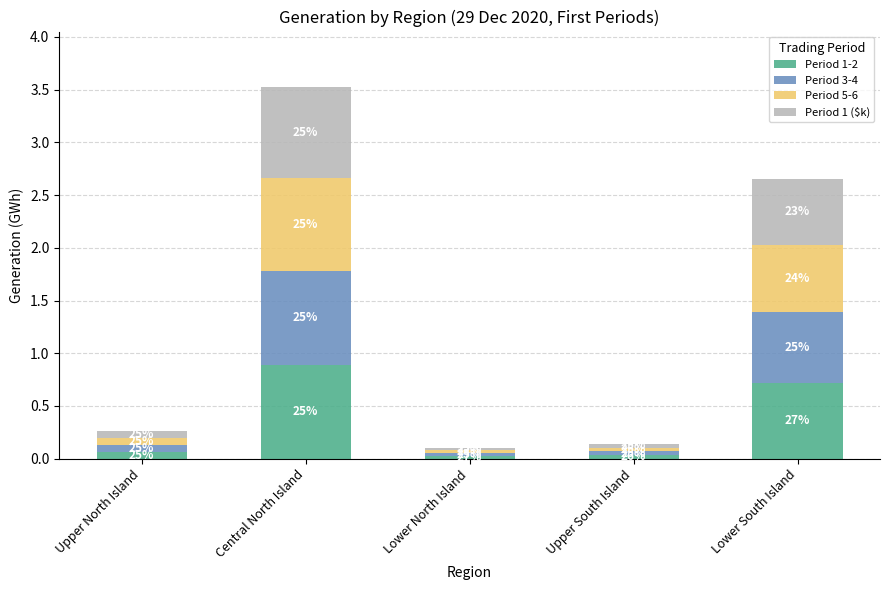

What are all the series names shown in the legend?

Period 1-2, Period 3-4, Period 5-6, Period 1 ($k)